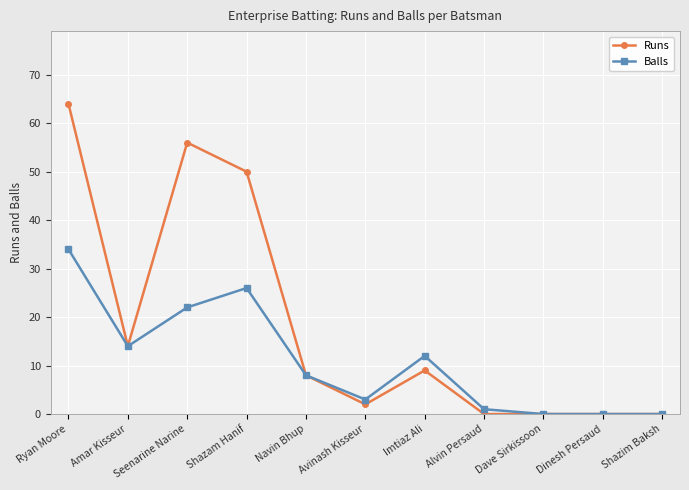

Which label corresponds to the largest value in the chart?

Ryan Moore